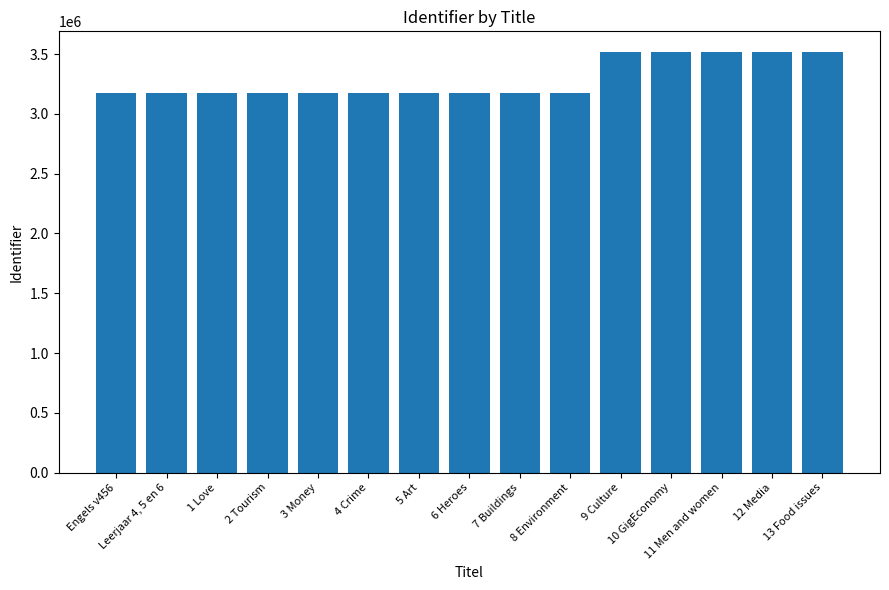

What is the smallest value displayed?

3173429